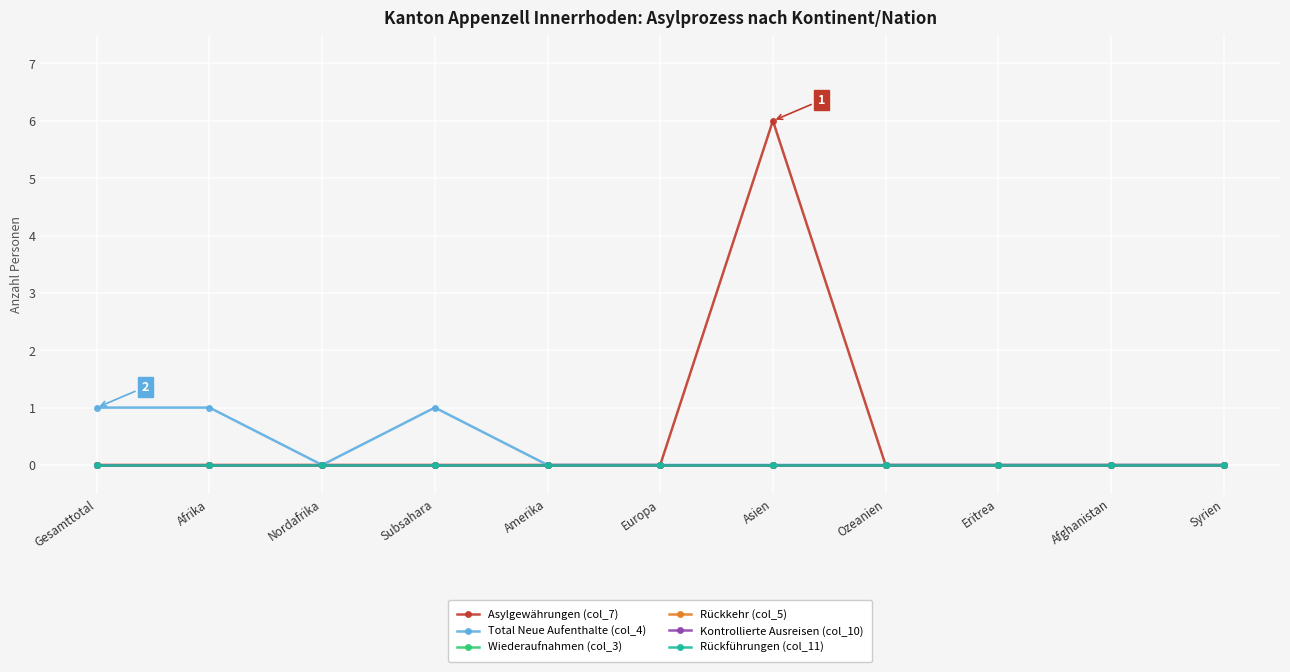

Reading left to right, extract all data points from this chart.

Asylgewährungen (col_7): 0	0	0	0	0	0	6	0	0	0	0
Total Neue Aufenthalte (col_4): 1	1	0	1	0	0	0	0	0	0	0
Wiederaufnahmen (col_3): 0	0	0	0	0	0	0	0	0	0	0
Rückkehr (col_5): 0	0	0	0	0	0	0	0	0	0	0
Kontrollierte Ausreisen (col_10): 0	0	0	0	0	0	0	0	0	0	0
Rückführungen (col_11): 0	0	0	0	0	0	0	0	0	0	0